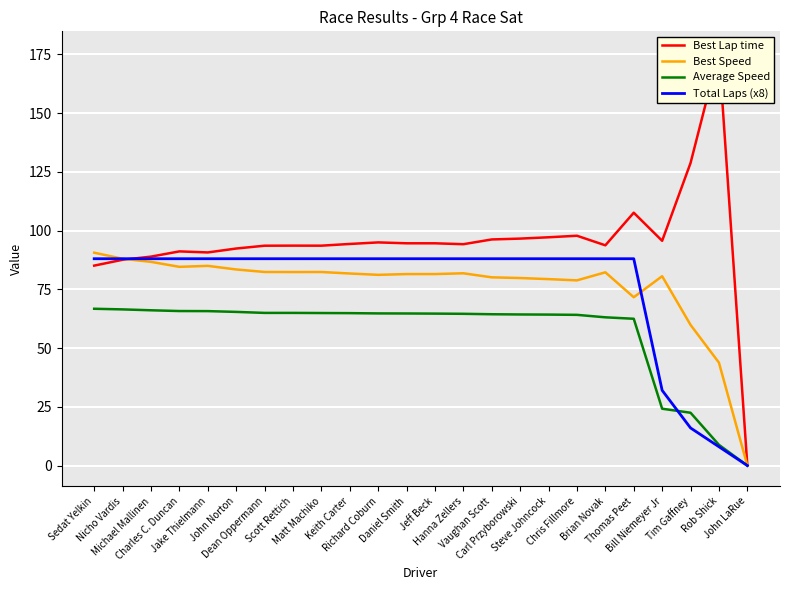

Is it true that Best Lap time equals 59.2 at Matt Machiko?

False